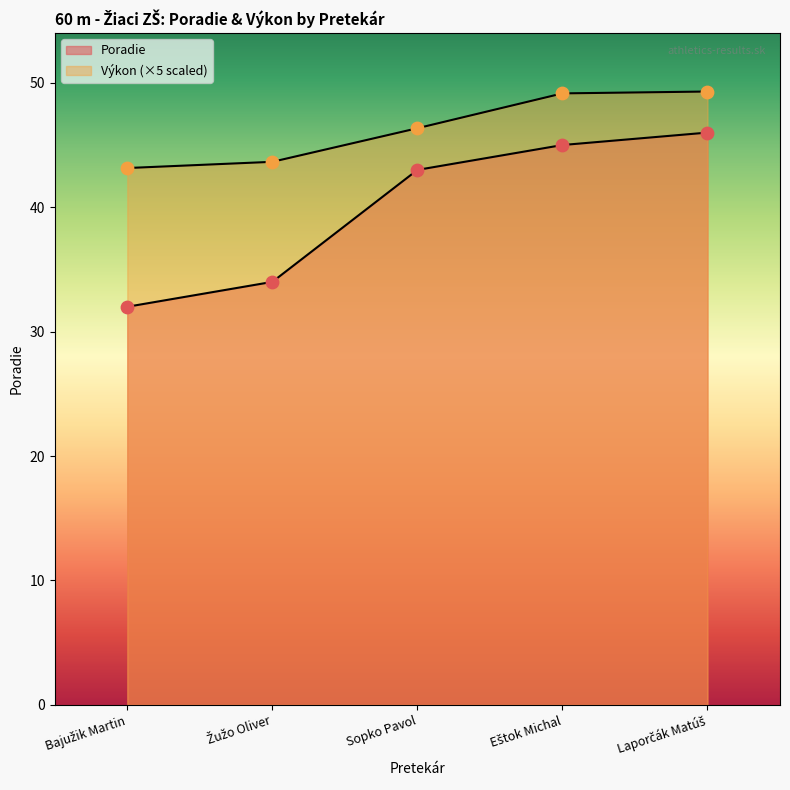

Which series has the largest total across all categories?

Výkon